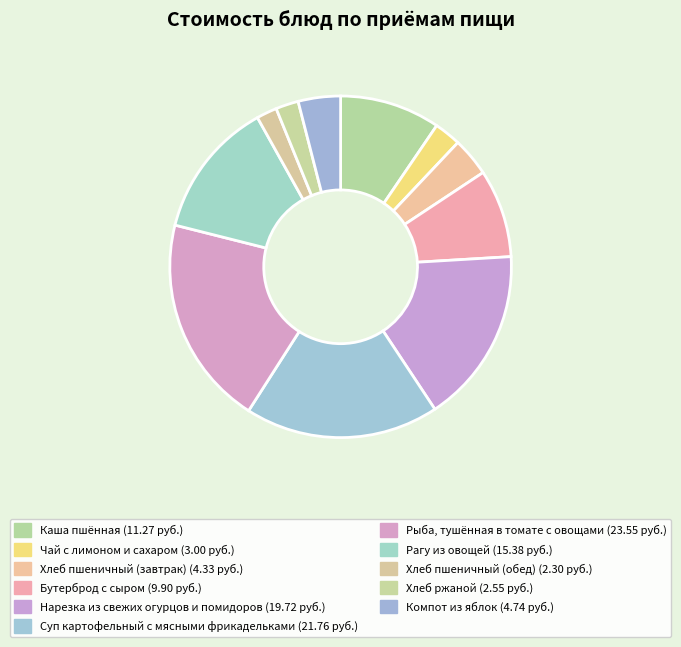

How many slices are in this pie chart?

11